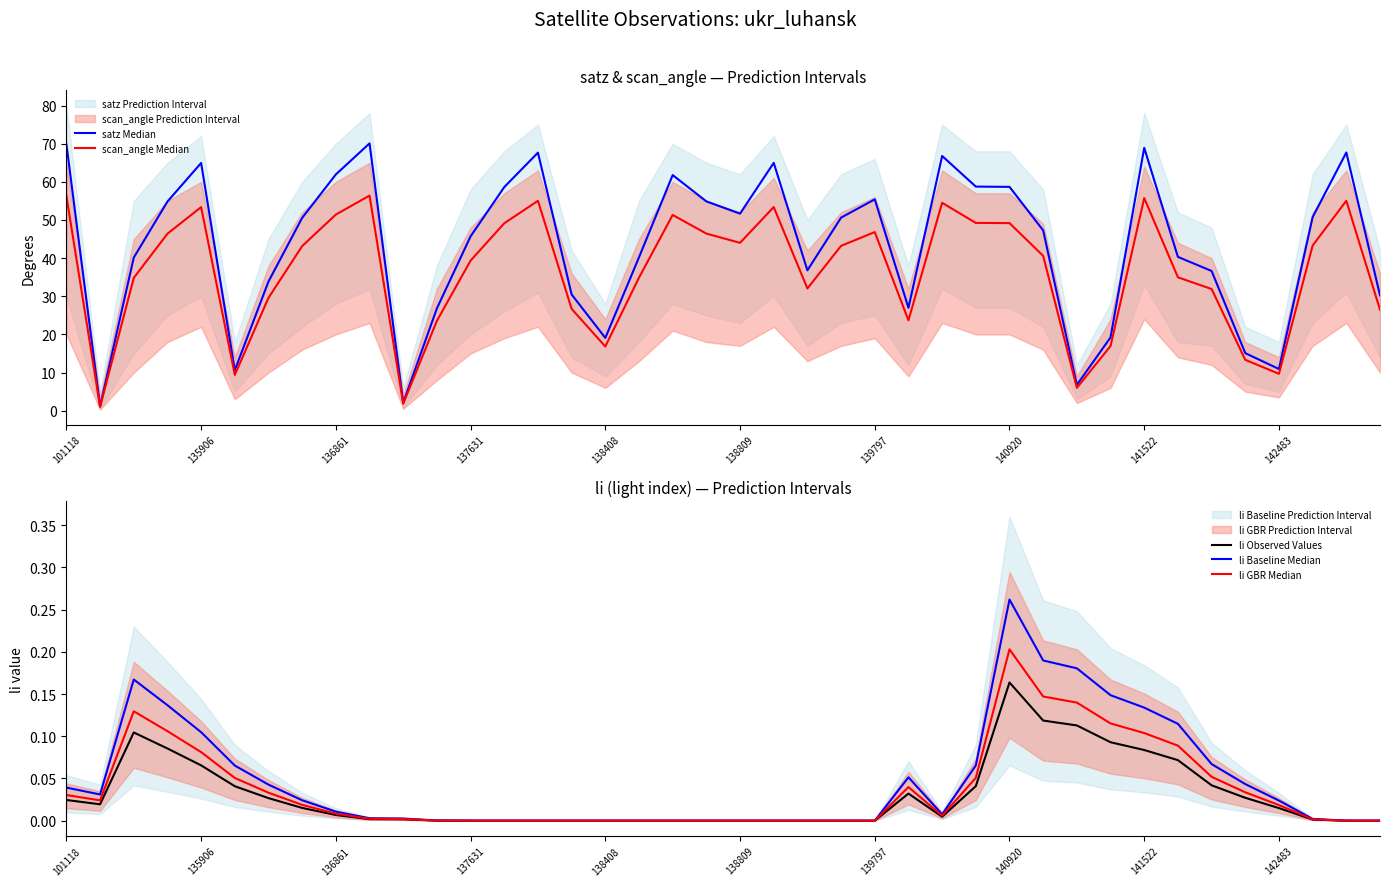

True or false: li Baseline Median and li Observed Values intersect in this chart.

False